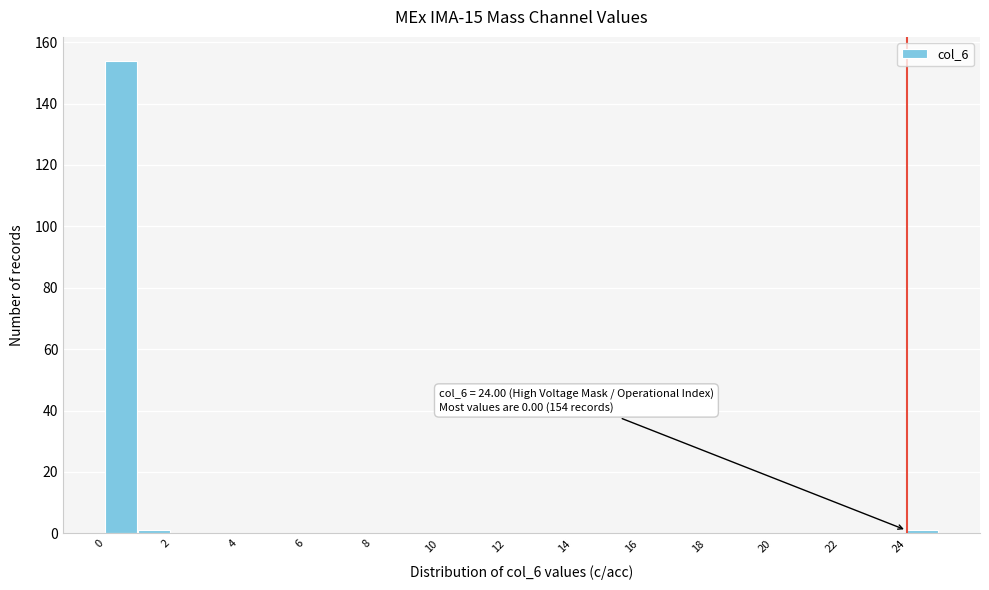

Which range on the x-axis has the tallest bar?

0 to 1